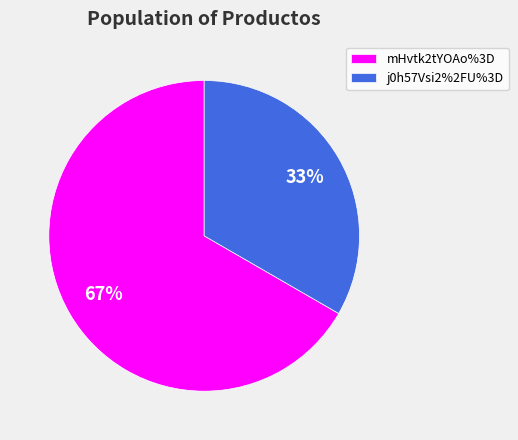

Do mHvtk2tYOAo%3D and j0h57Vsi2%2FU%3D together represent more than half of the pie?

Yes